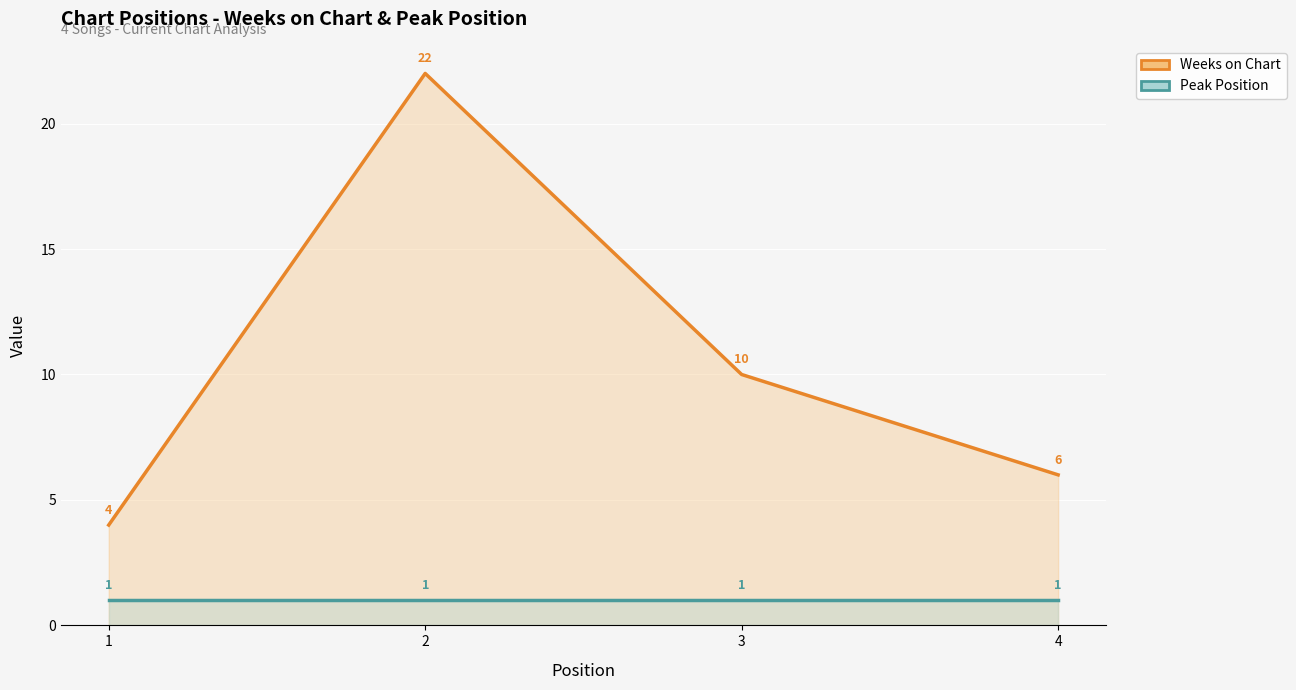

True or false: Peak Position has more than 1 interior local peaks.

False